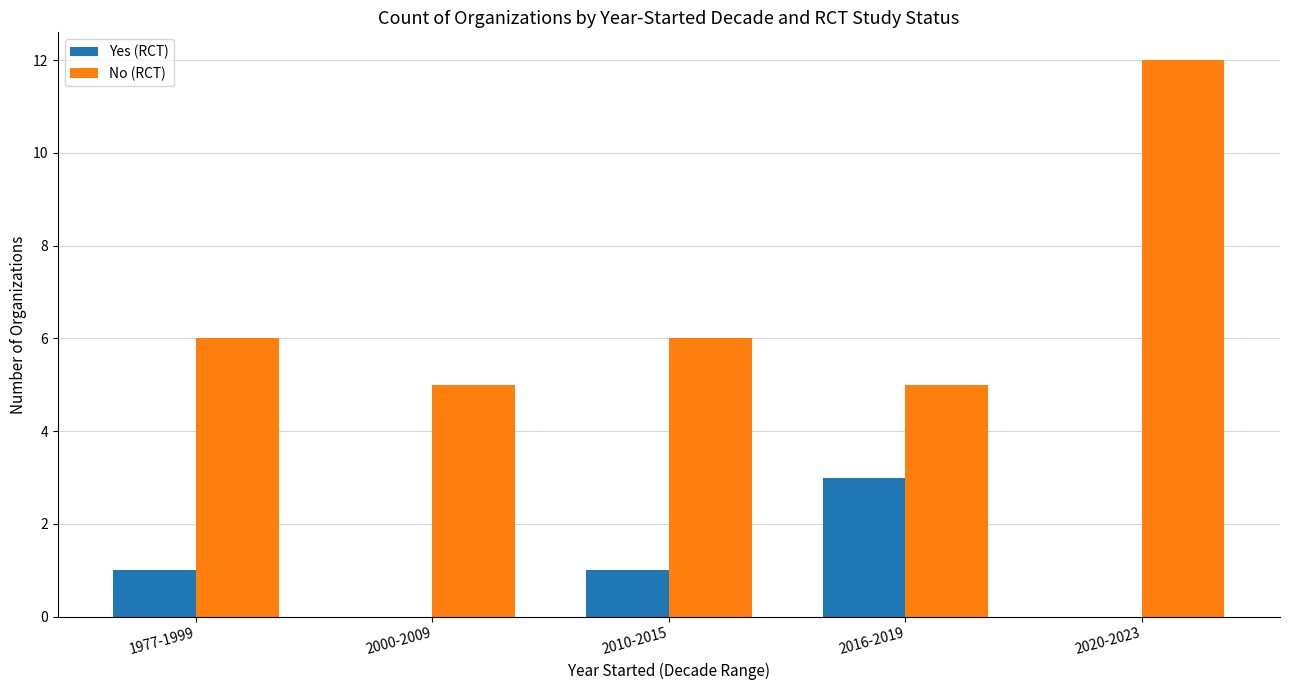

Is it true that No (RCT) equals 6 at 1977-1999?

True